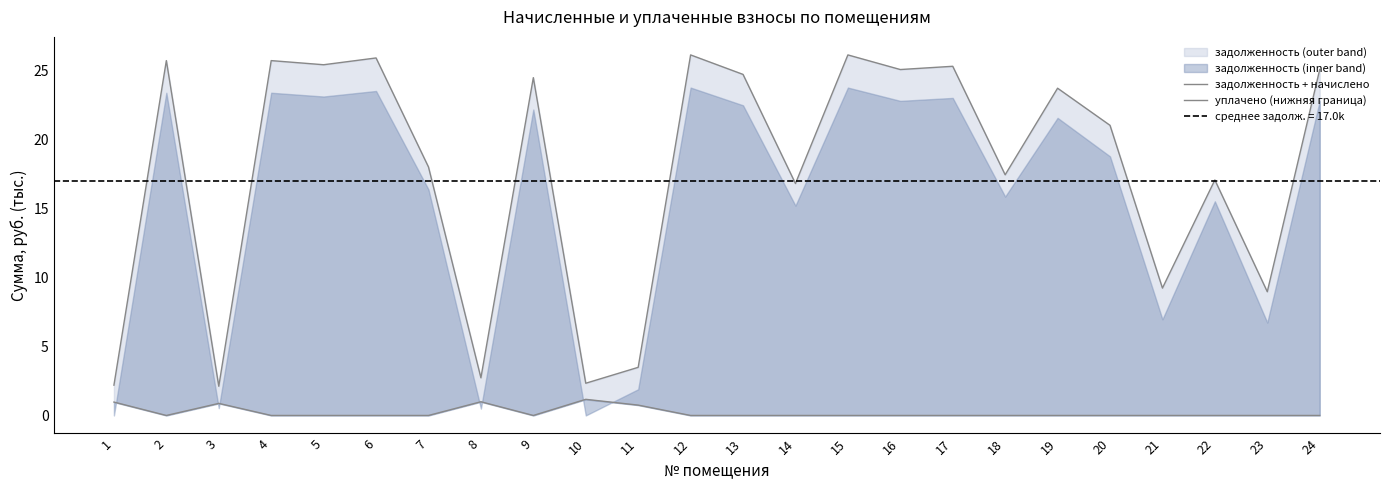

Between 3 and 11, which series saw the biggest shift?

задолженность + начислено